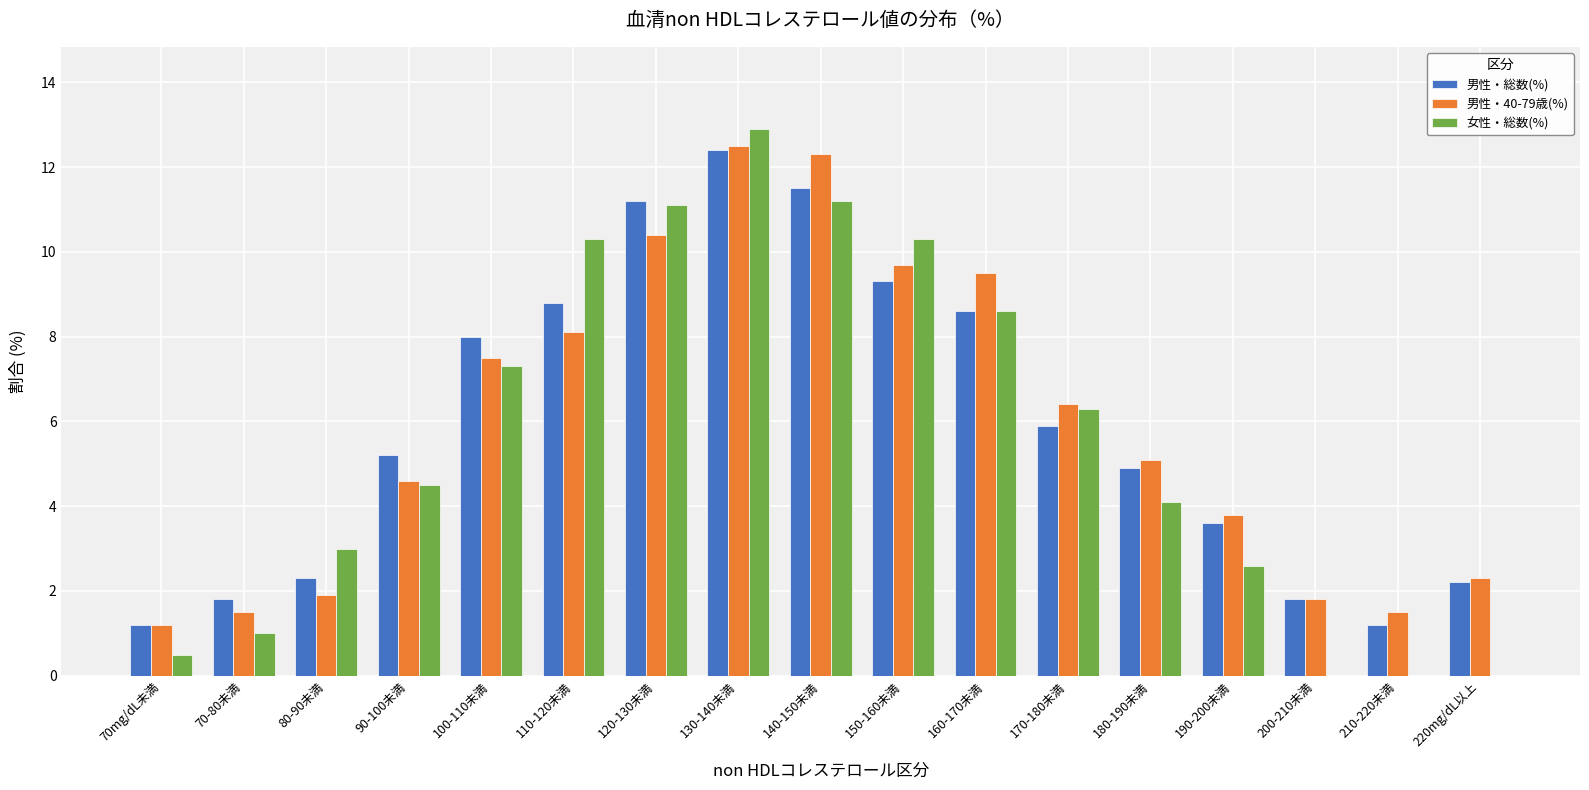

At which category is the sum across all series the highest?

130-140未満